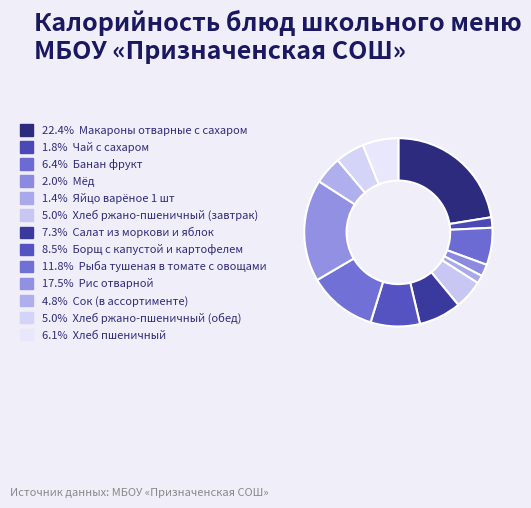

Which category has the biggest portion of the pie?

Макароны отварные с сахаром